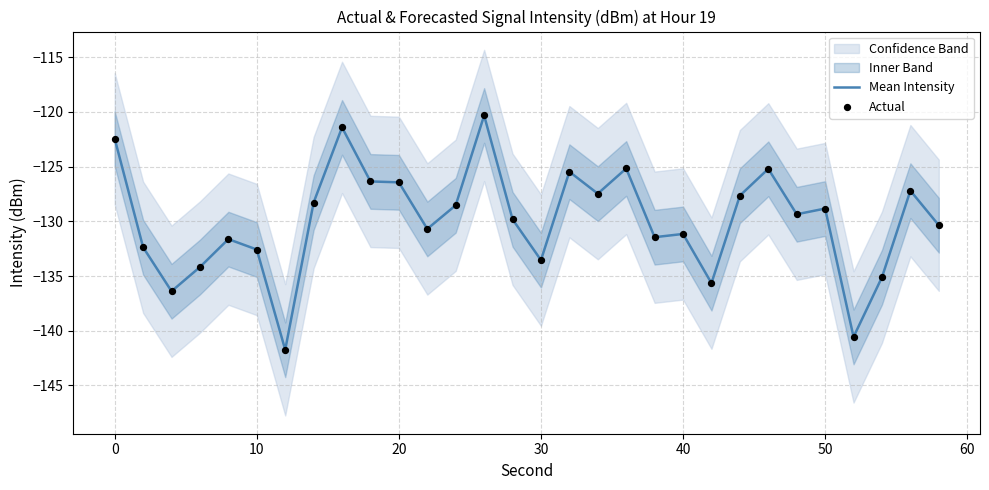

What is the minimum value for Mean Intensity?

-141.7